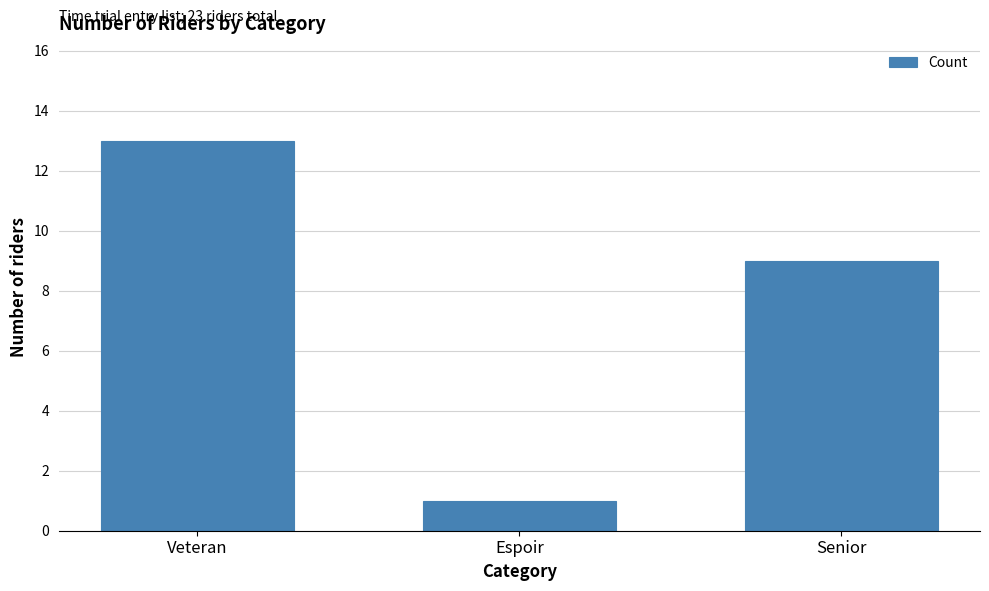

Which category has the highest value across all series?

Veteran